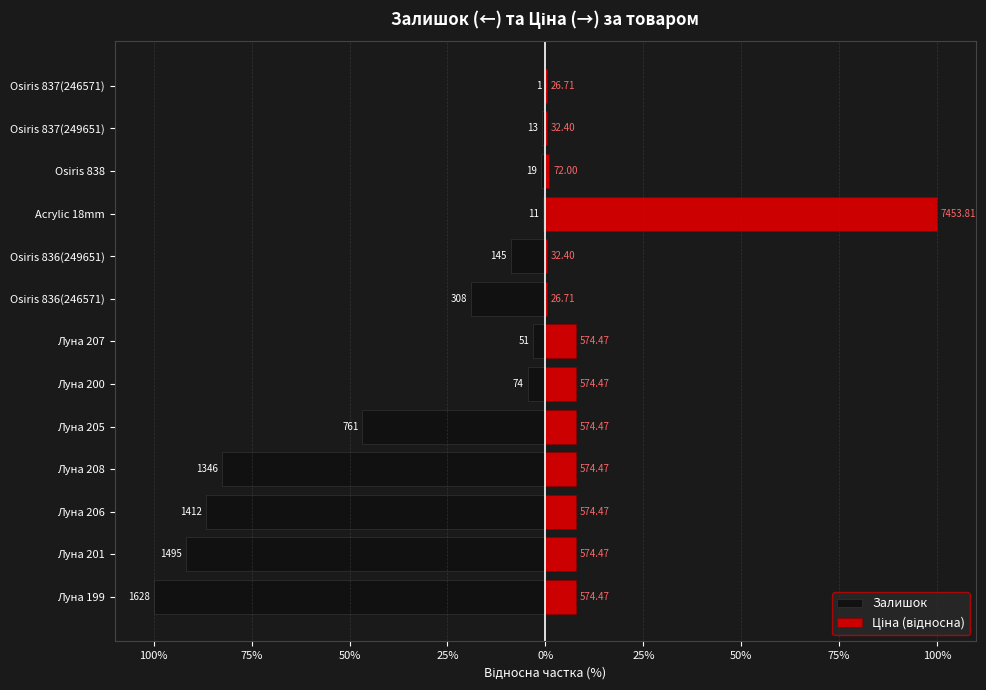

Are the bars grouped side by side (vs. stacked)?

Yes